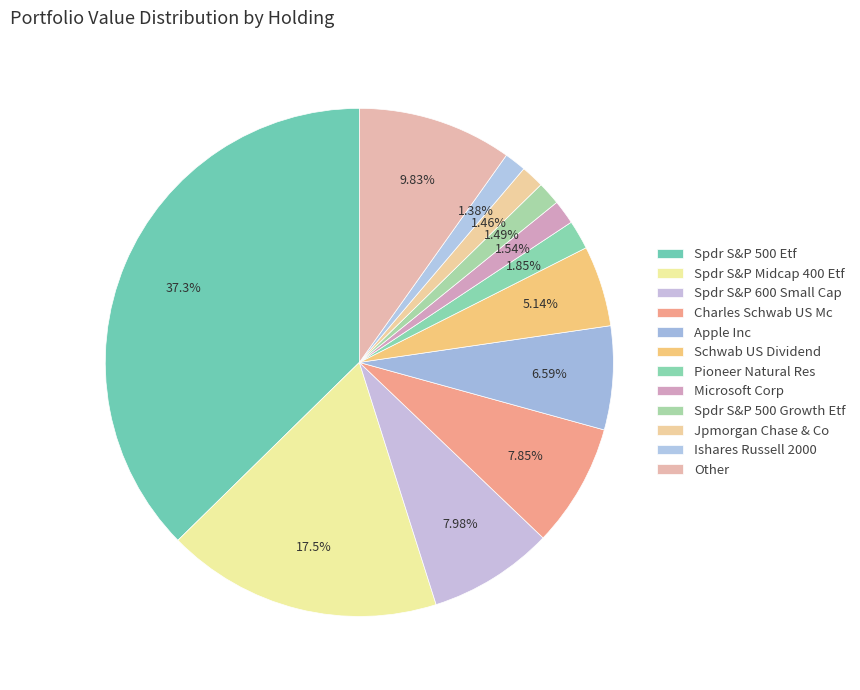

Count the number of slices in the pie.

12